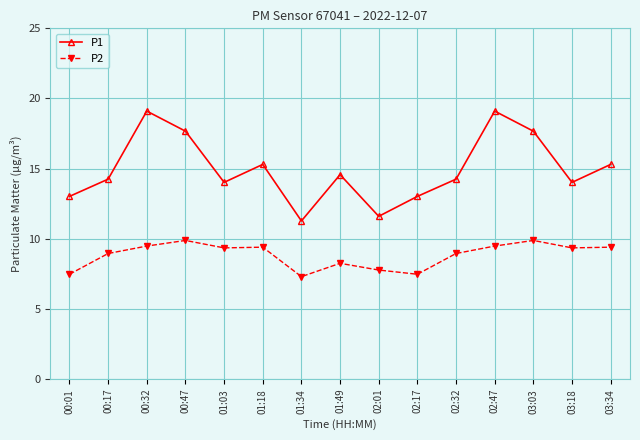

List the series in order of their overall mean, highest first.

P1, P2